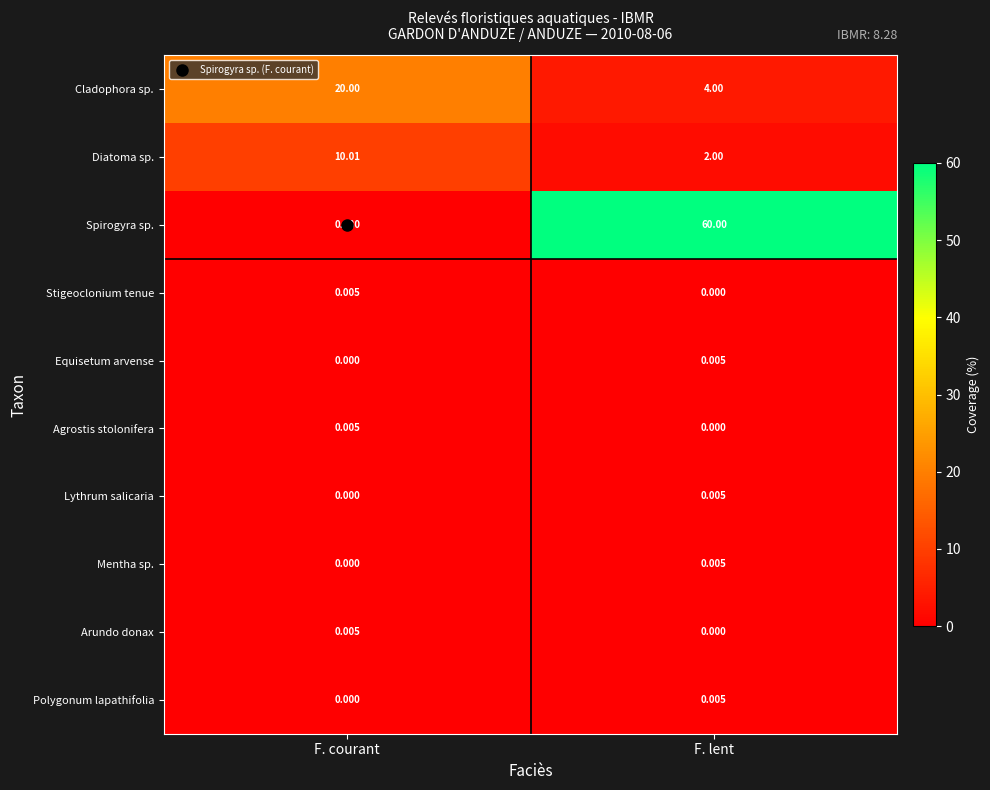

What is the total value across all series at F. courant?

30.1